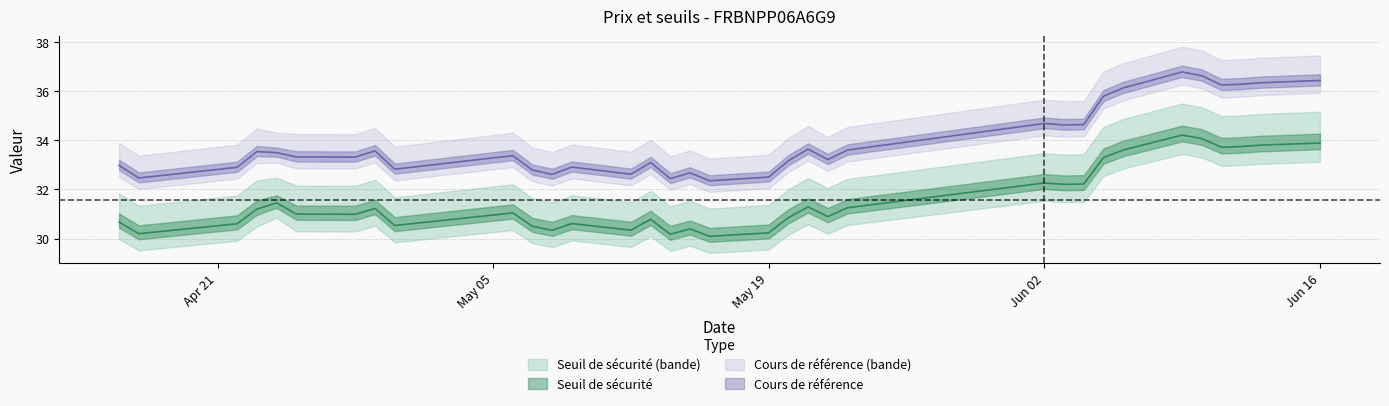

What is the total value across all series at 2025-05-16?

62.4